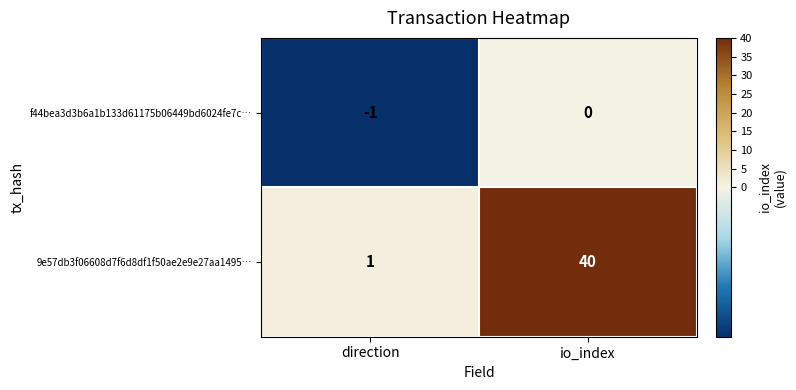

At which category is the sum across all series the highest?

io_index